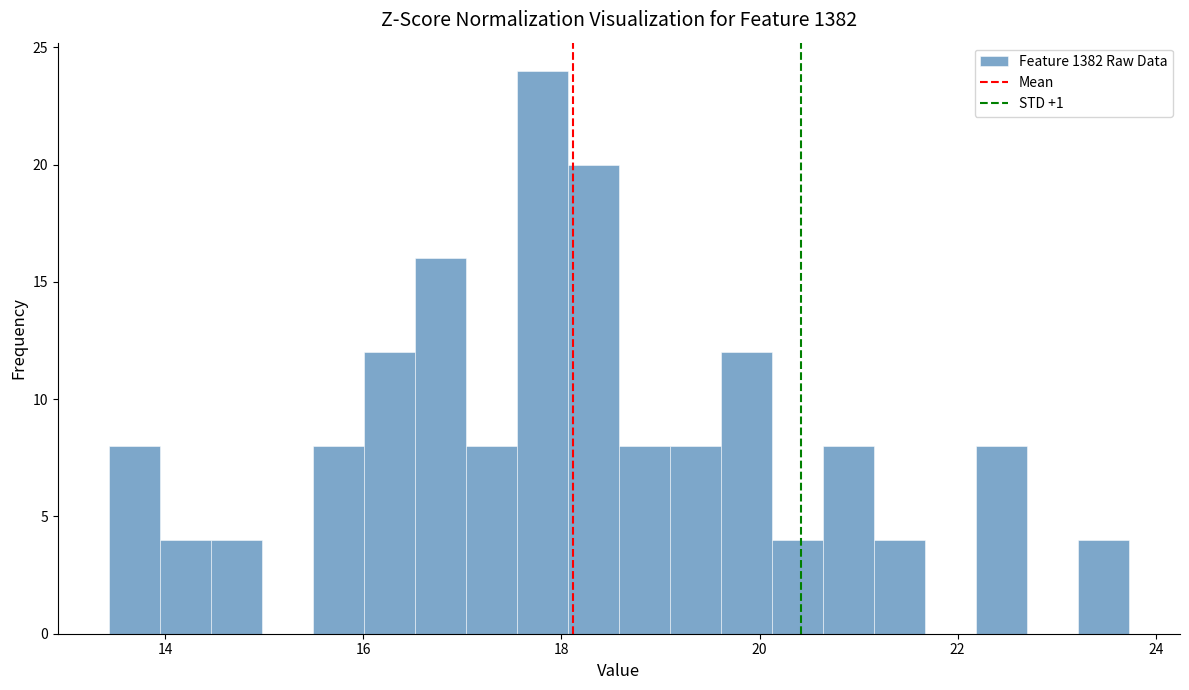

Around what value on the x-axis is the tallest bar? Give the approximate position of its centre, as read against the axis.

17.8